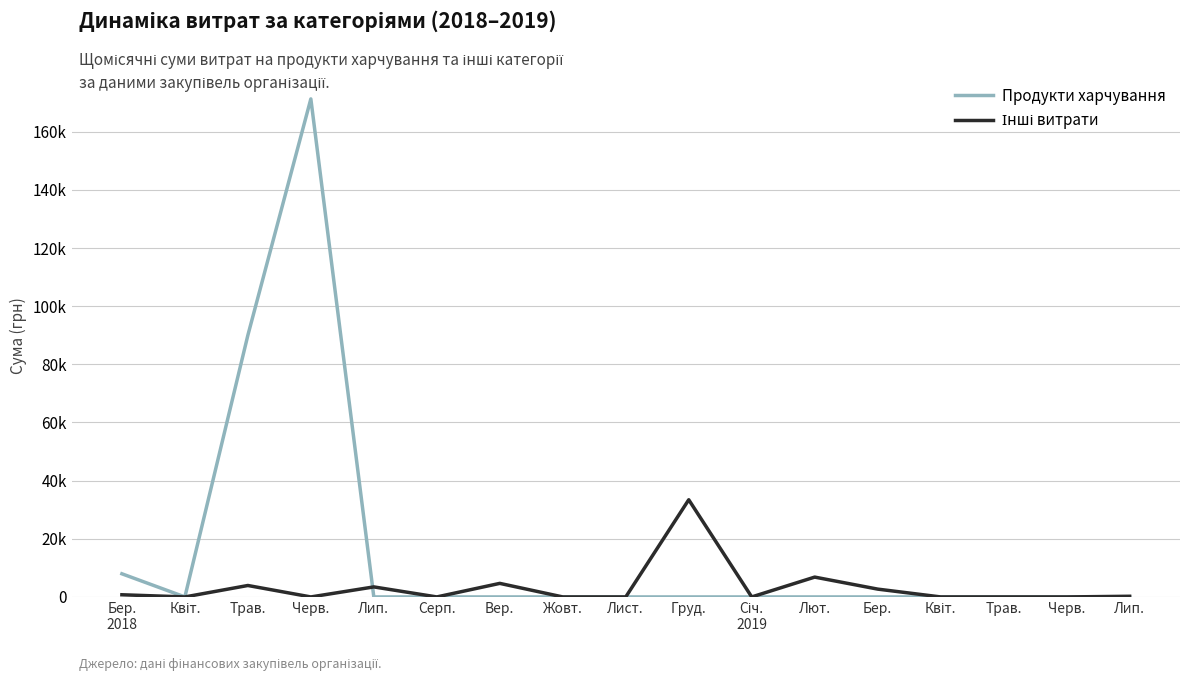

What is the difference between the Інші витрати values at Лип. and Бер.
2018?

520.5